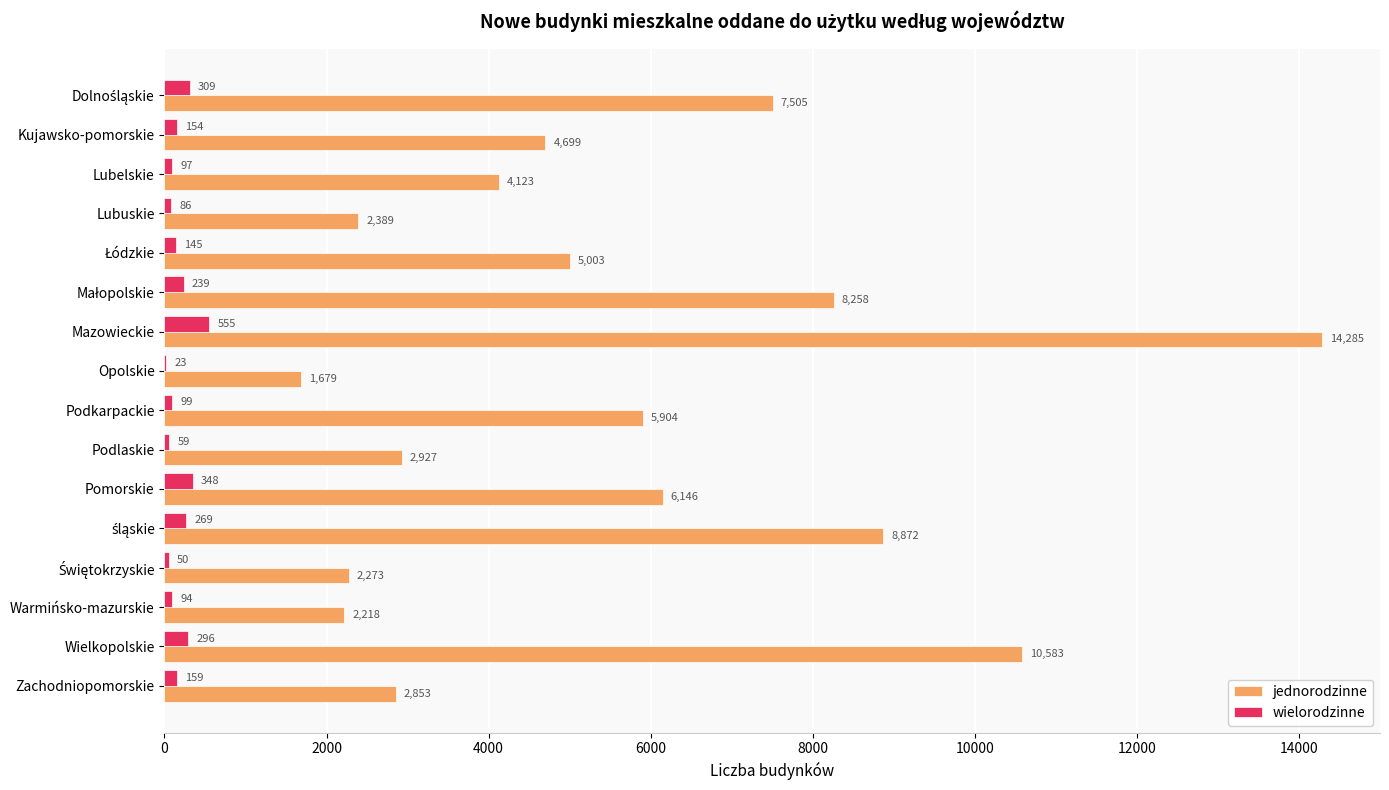

Is it true that jednorodzinne equals 9811 at Mazowieckie?

False